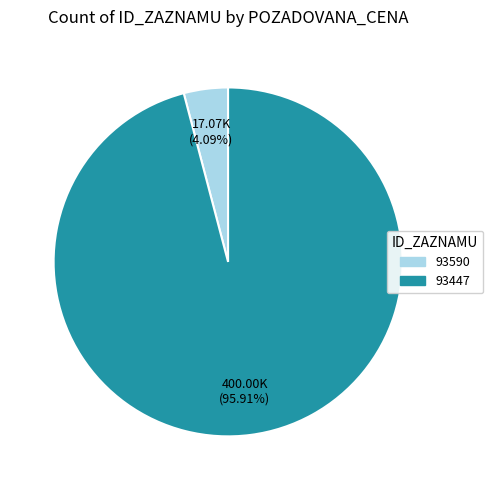

Does 93447 represent more than half of the total?

Yes